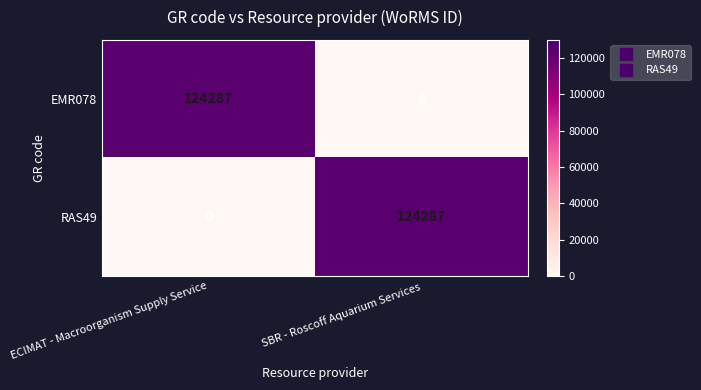

What is the sum of the EMR078 values at SBR - Roscoff Aquarium Services and ECIMAT - Macroorganism Supply Service?

124287